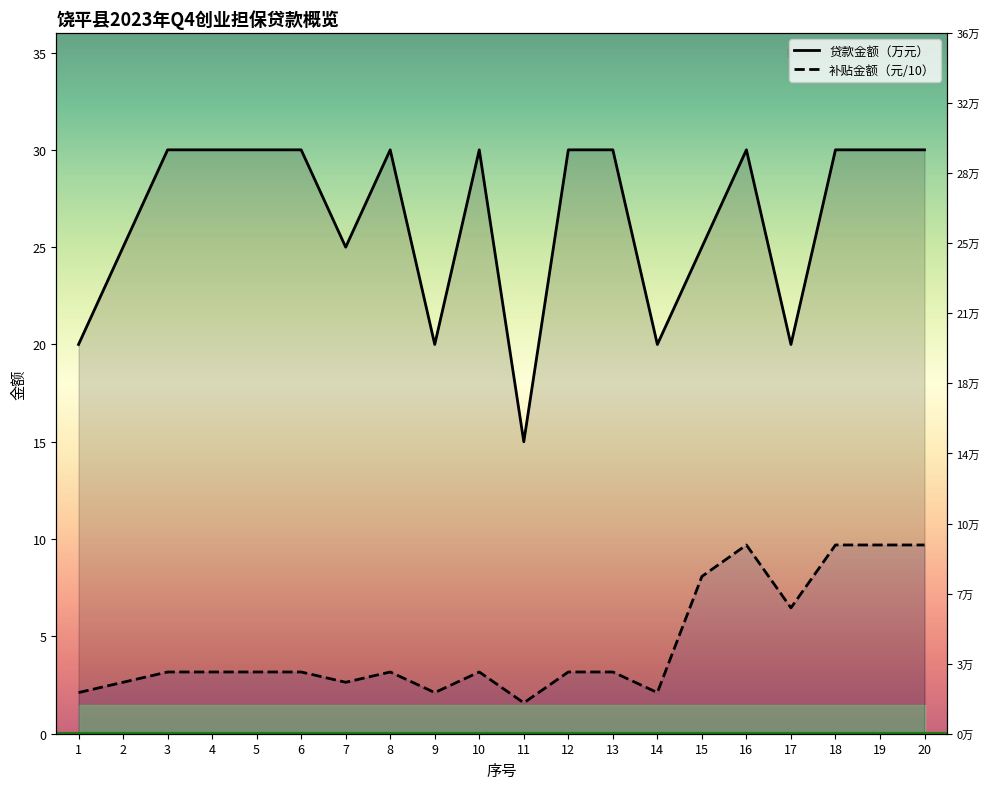

At which label does 补贴金额（元） reach its peak?

16